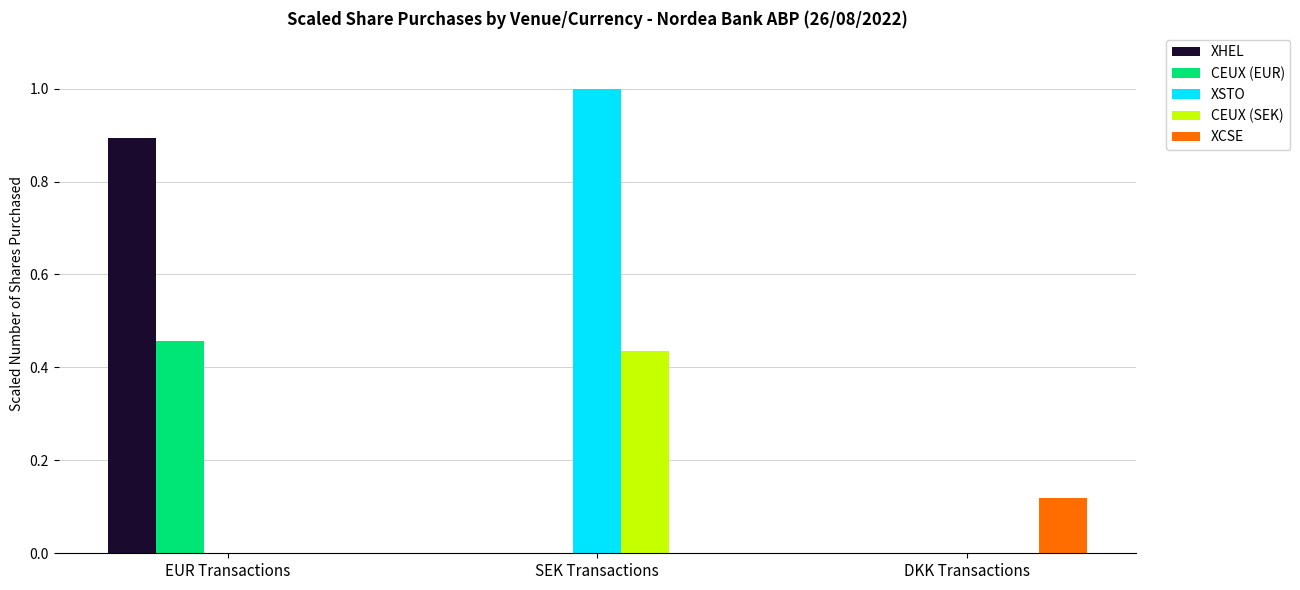

How many distinct data groups are displayed?

5